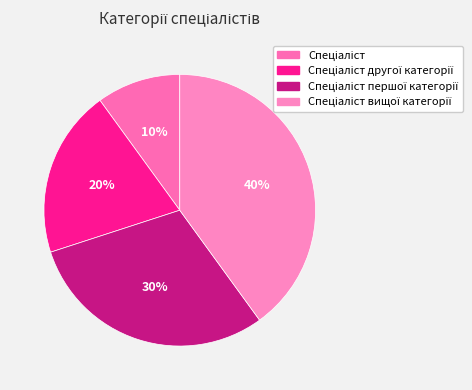

Count the number of slices in the pie.

4